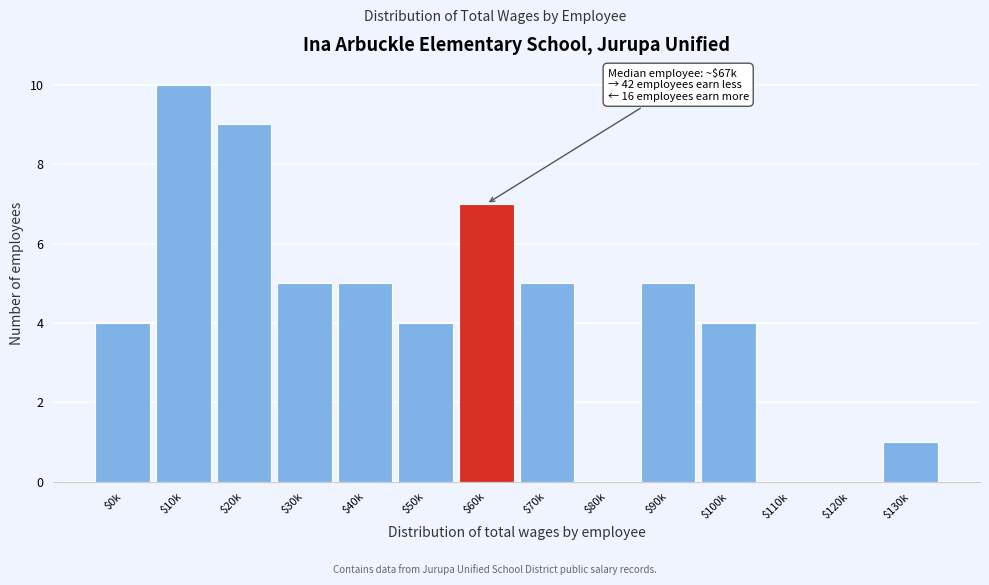

True or false: the data shows 6 at $80k.

False